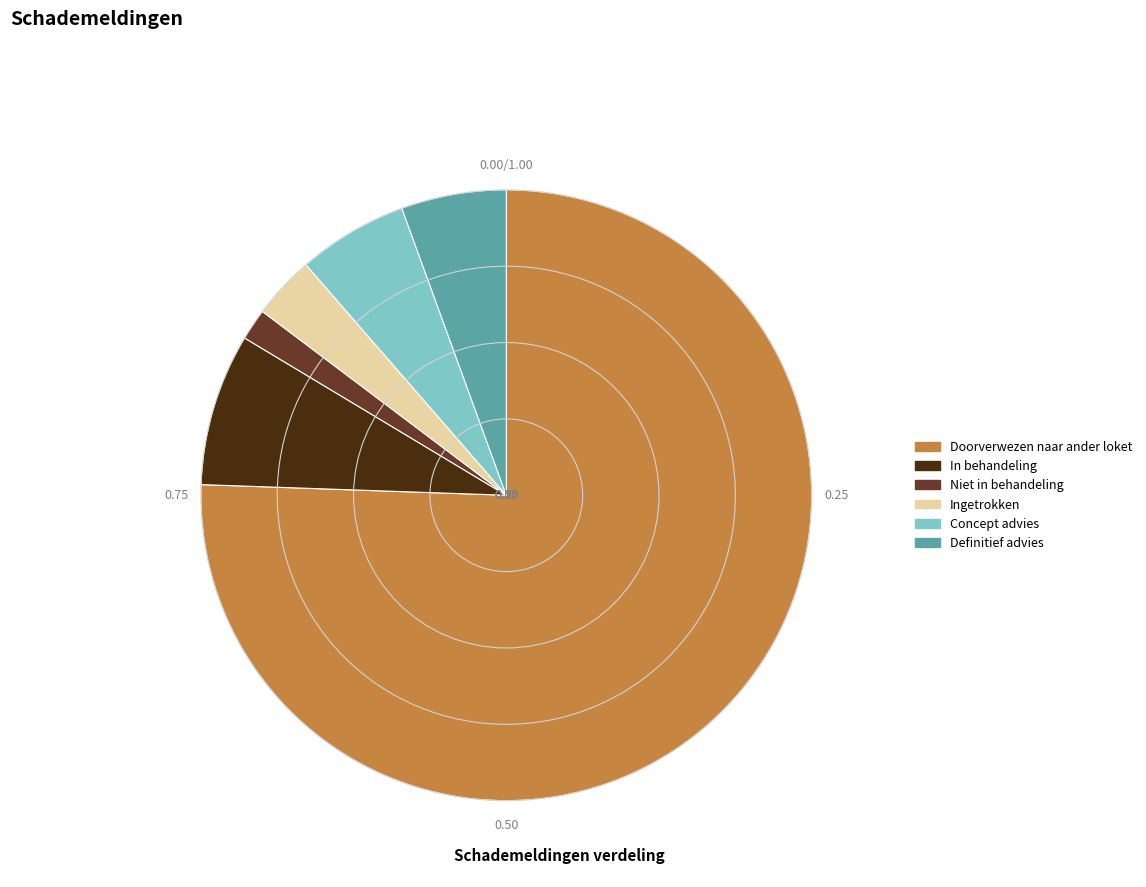

Is it true that In behandeling is 21% of the pie?

False